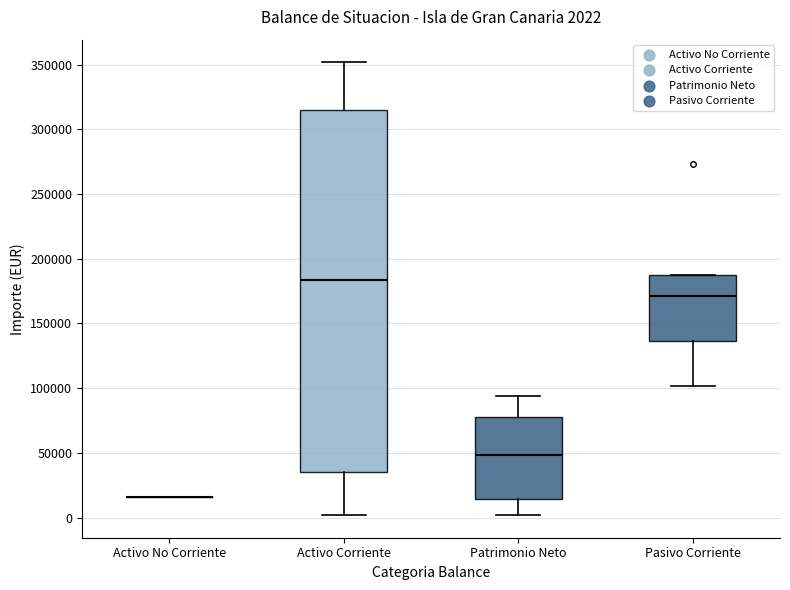

Comparing the boxes themselves (not the whiskers), which one is the tallest?

Activo Corriente